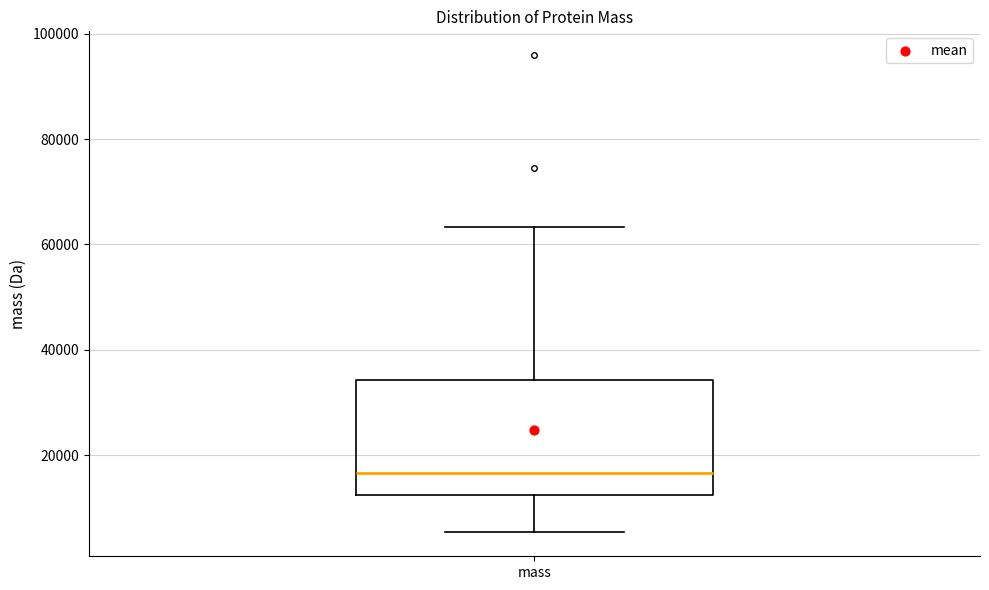

Where does the lower whisker of the box for mass end on the y-axis? The values are not printed on the chart, so give them approximately, as read against the axis.

6000